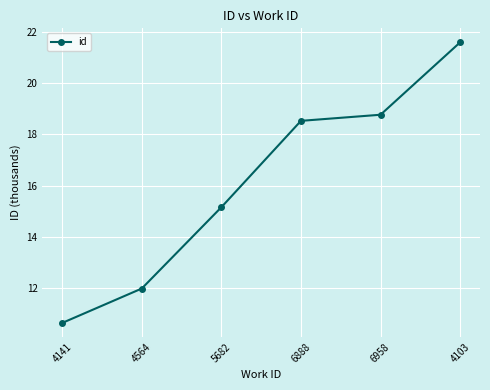

Rank the categories by value from highest to lowest.

4103, 6958, 6888, 5682, 4564, 4141